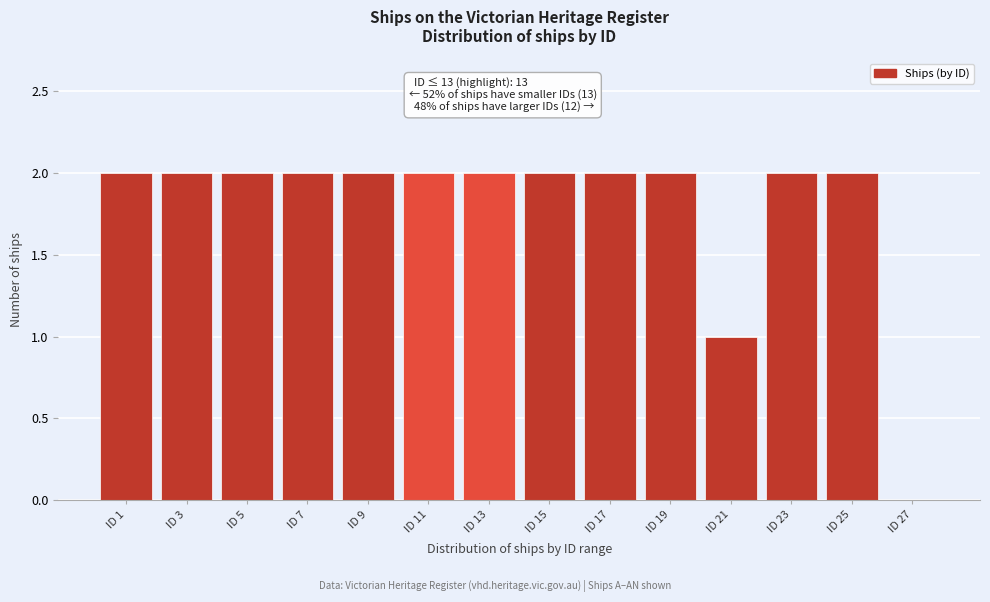

Reading right to left, list all the values displayed in this chart.

ID 27=0	ID 25=2	ID 23=2	ID 21=1	ID 19=2	ID 17=2	ID 15=2	ID 13=2	ID 11=2	ID 9=2	ID 7=2	ID 5=2	ID 3=2	ID 1=2